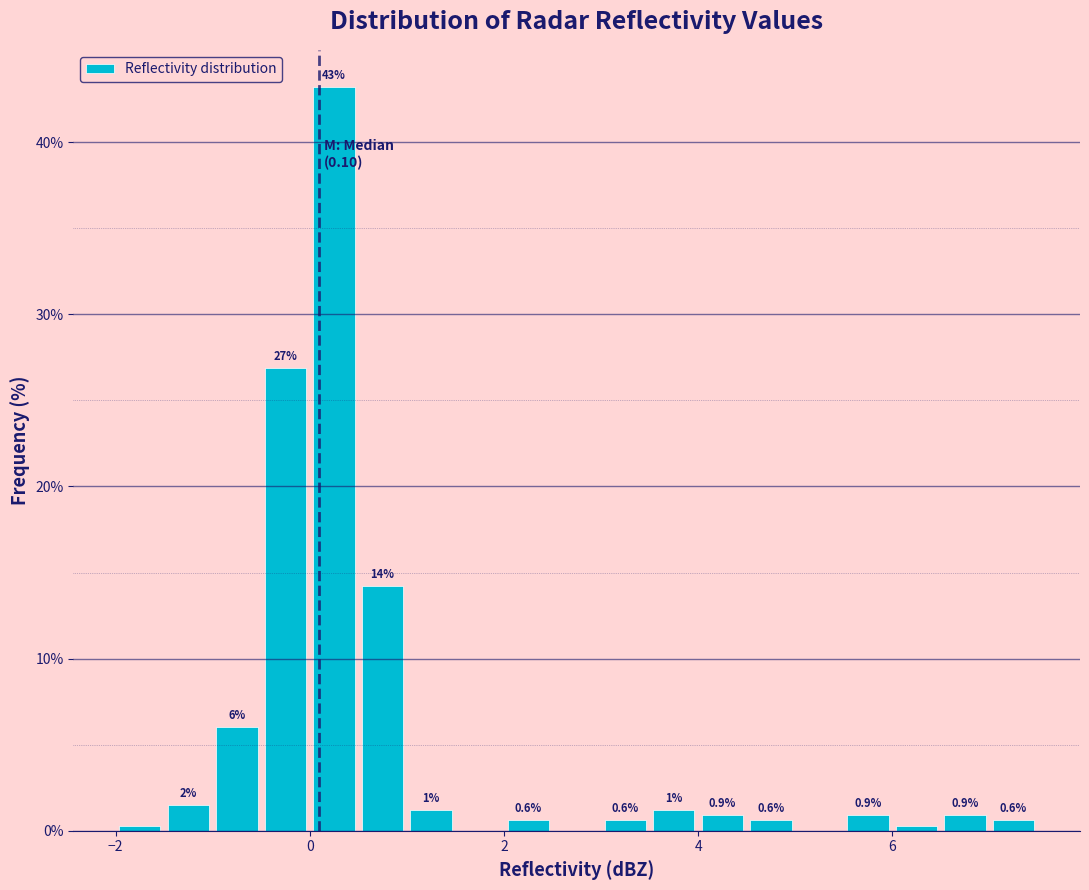

Read against the x-axis, roughly where is the centre of the tallest bar?

0.2